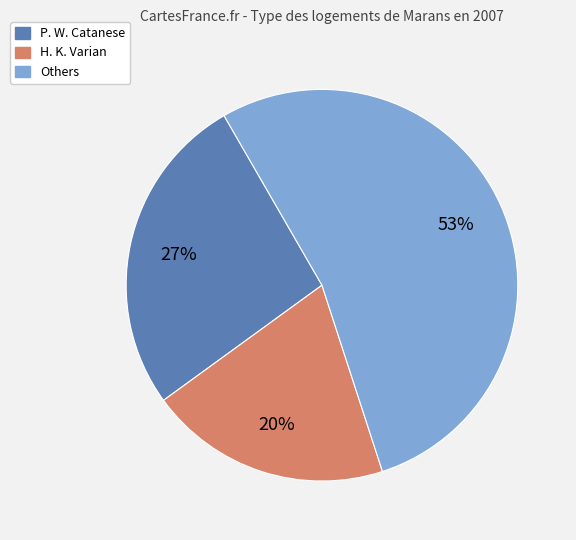

Is there a majority slice in this chart?

Yes